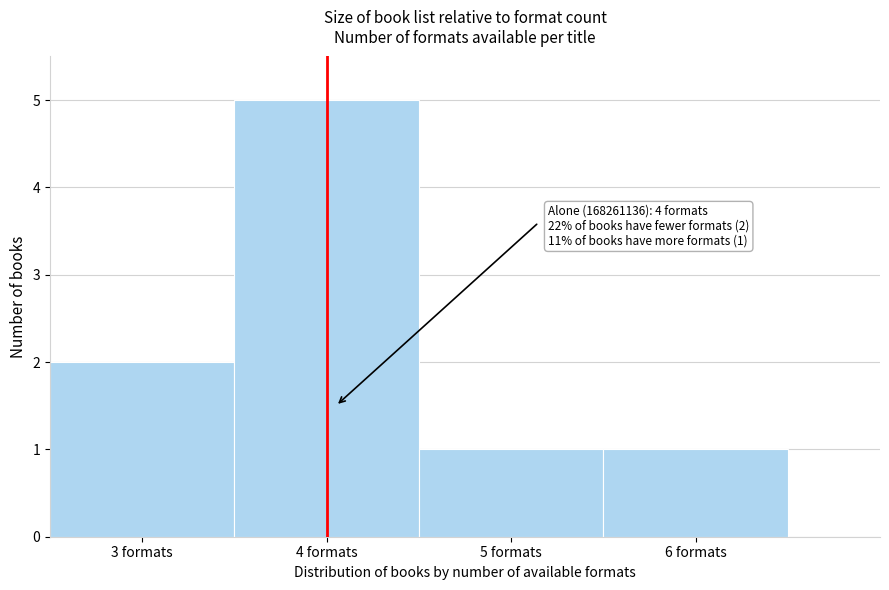

Which range on the x-axis has the tallest bar?

3.5 to 4.5